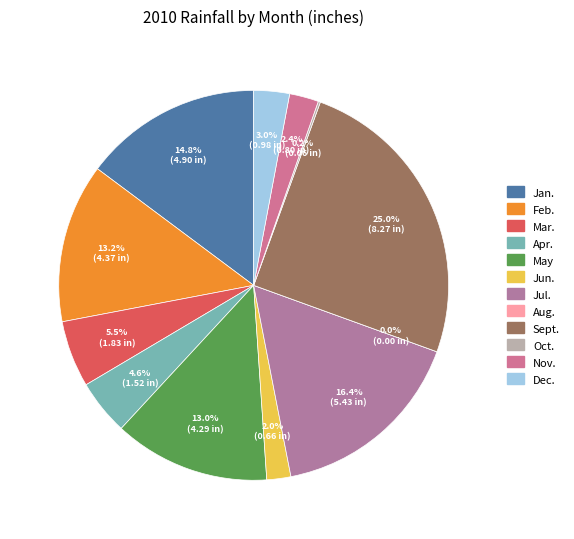

How many slices are in this pie chart?

12